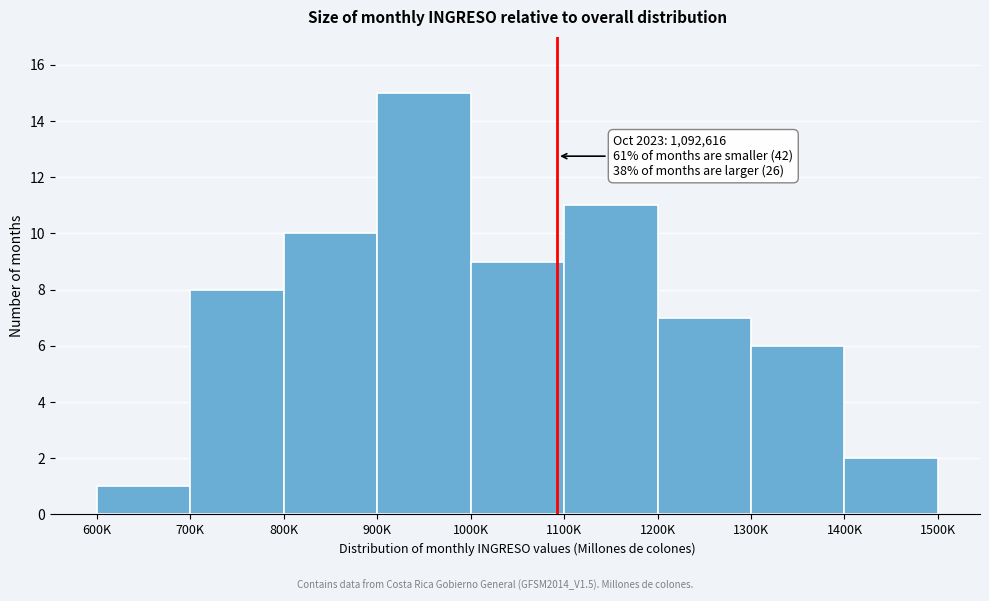

Reading left to right, extract all data points from this chart.

600K=1	700K=8	800K=10	900K=15	1000K=9	1100K=11	1200K=7	1300K=6	1400K=2